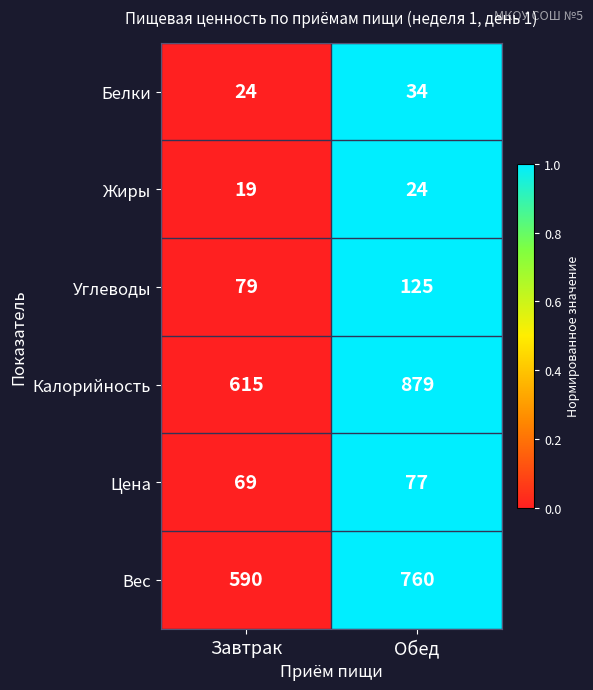

Which category has the highest value across all series?

Обед